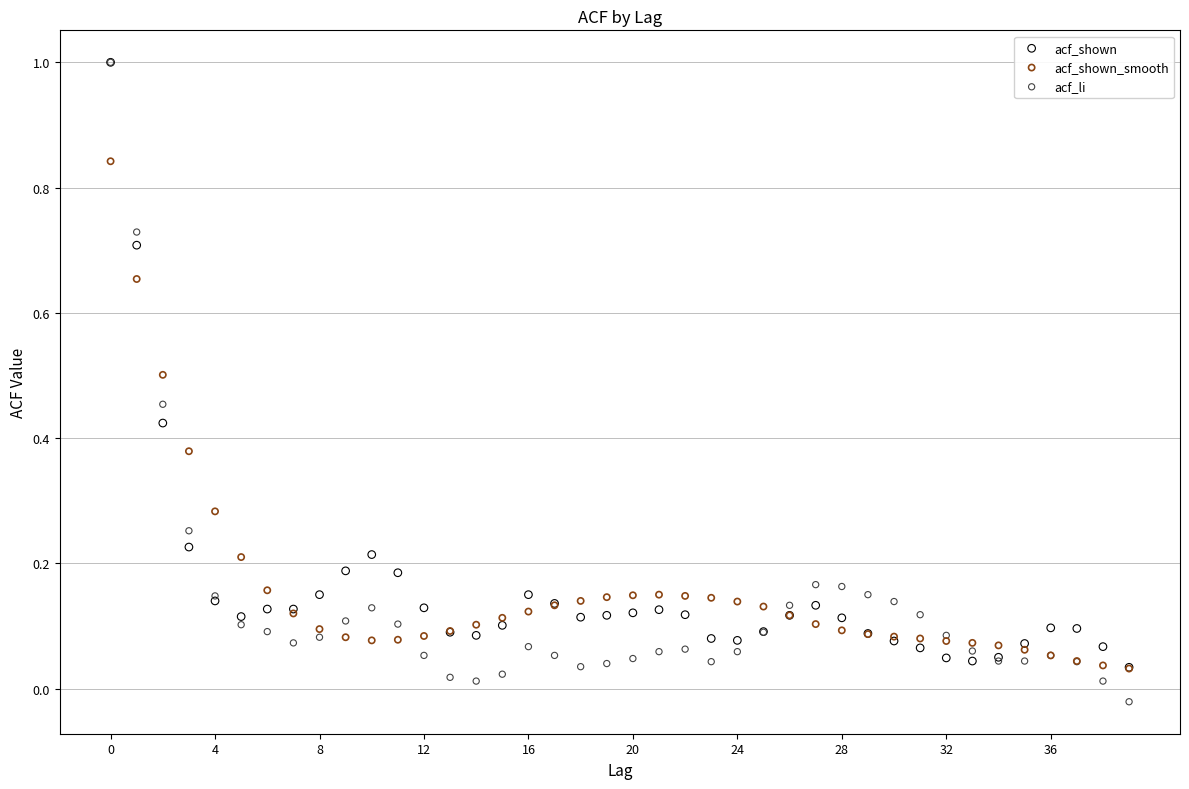

Which series contains the lowest Y value?

acf_li